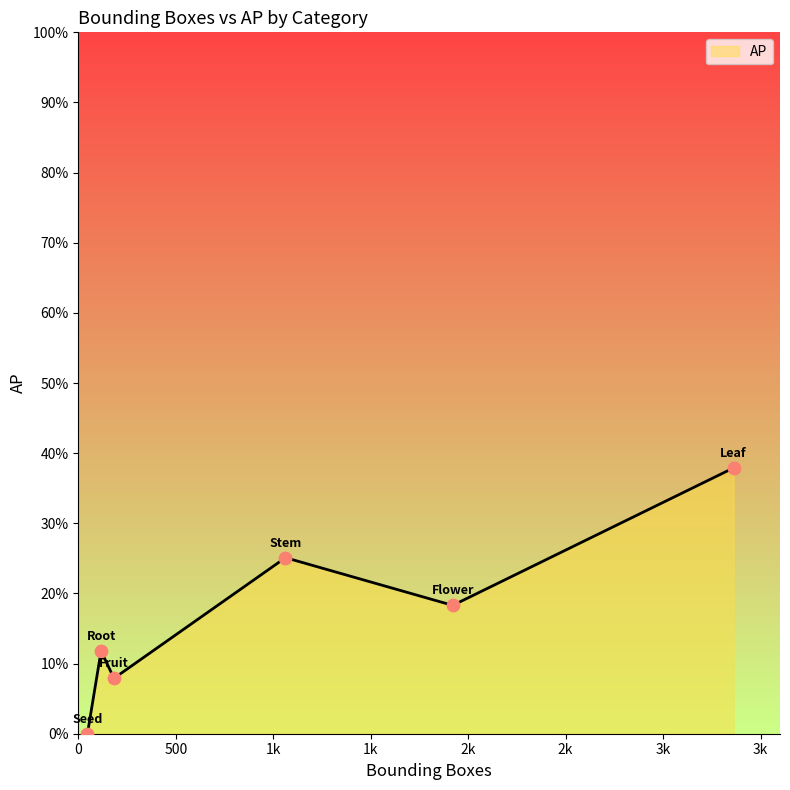

True or false: there are more than 0 points higher than both neighbors.

True